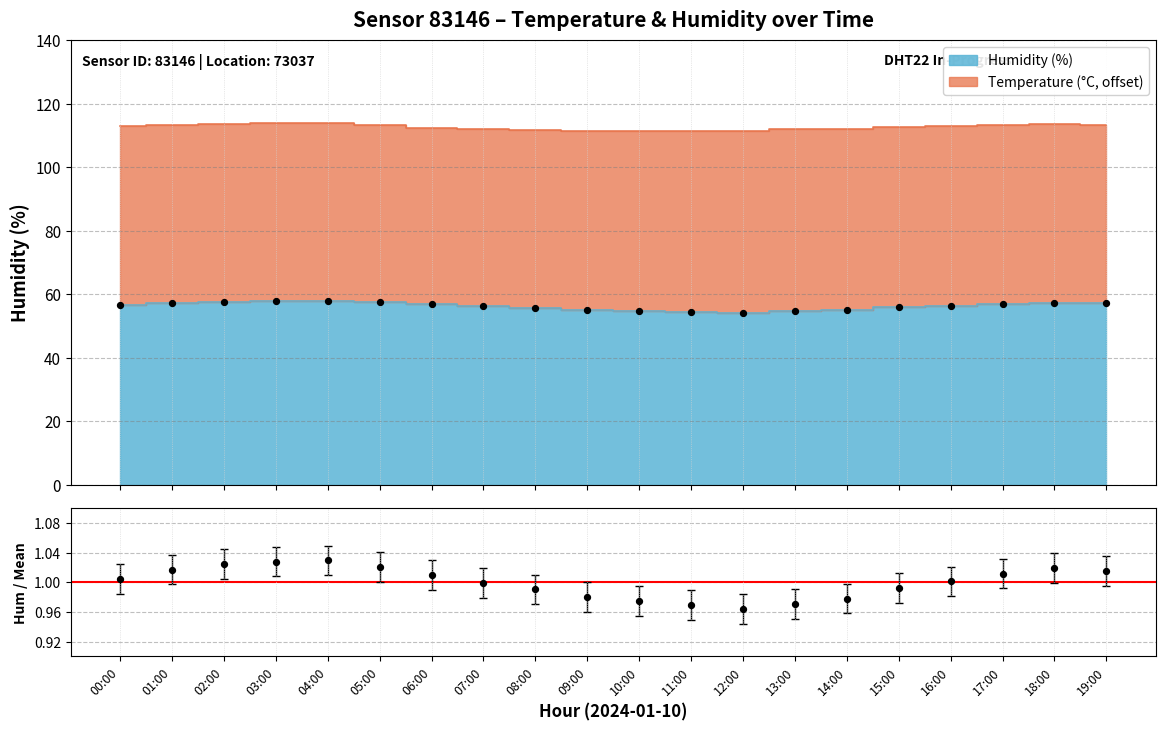

Which has a higher value, 02:00 or 16:00?

02:00